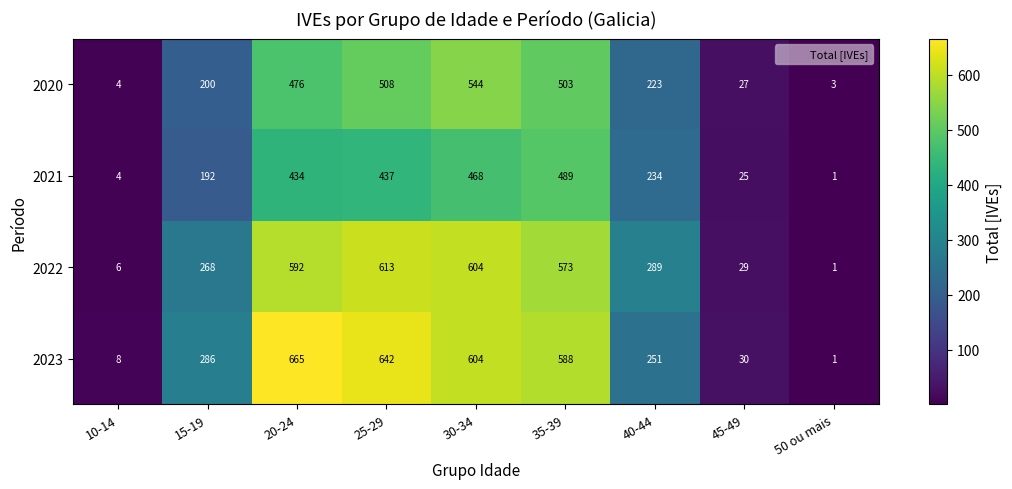

What is the maximum value shown in the chart?

665